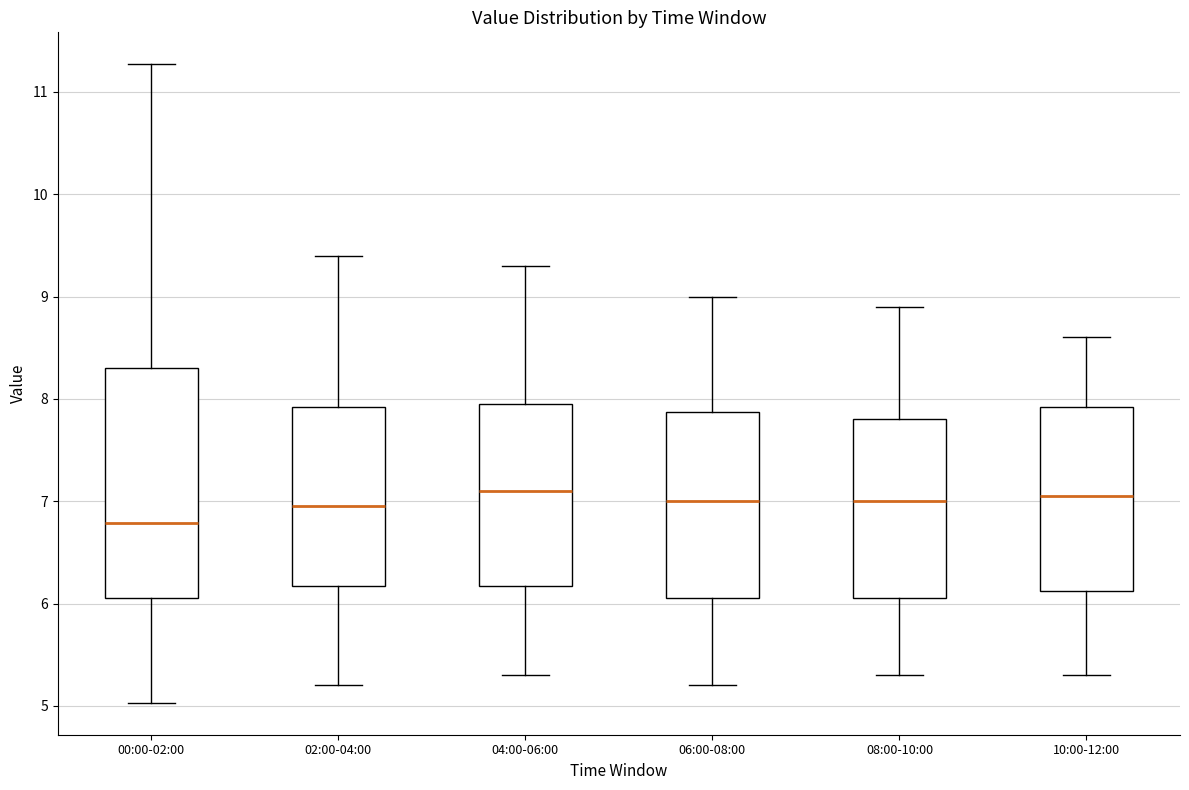

Reading left to right, read every box against the y-axis: the position of its median line, the range the box covers, and the ends of its whiskers. The values are not printed on the chart, so give them approximately, as read against the axis.

00:00-02:00: median 6.8, box 6.1 to 8.3, whiskers 5.0 to 11.3
02:00-04:00: median 7.0, box 6.2 to 7.9, whiskers 5.2 to 9.4
04:00-06:00: median 7.1, box 6.2 to 8.0, whiskers 5.3 to 9.3
06:00-08:00: median 7.0, box 6.1 to 7.9, whiskers 5.2 to 9.0
08:00-10:00: median 7.0, box 6.1 to 7.8, whiskers 5.3 to 8.9
10:00-12:00: median 7.1, box 6.1 to 7.9, whiskers 5.3 to 8.6